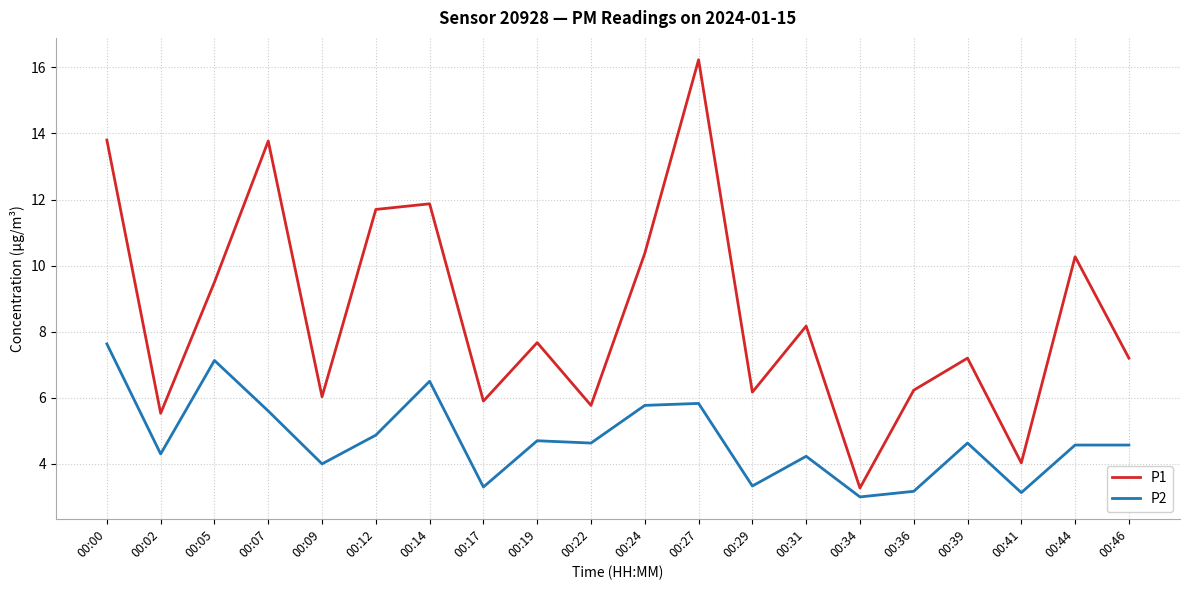

What is the smallest value displayed?

3.0